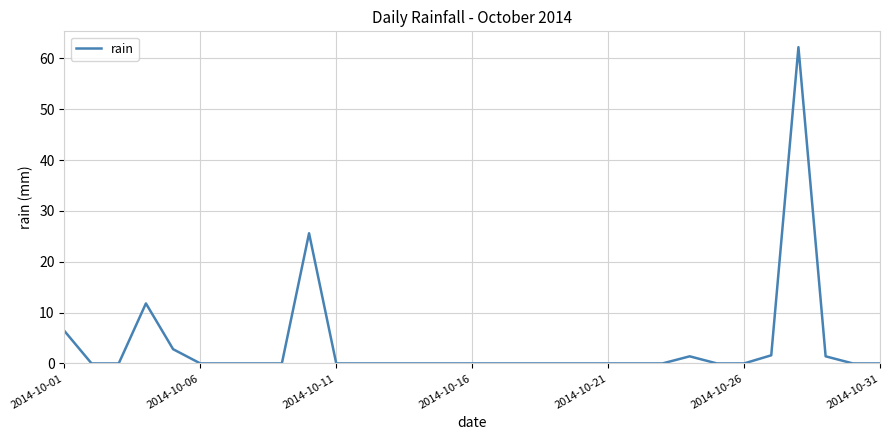

What is the difference between the maximum and minimum values?

62.2